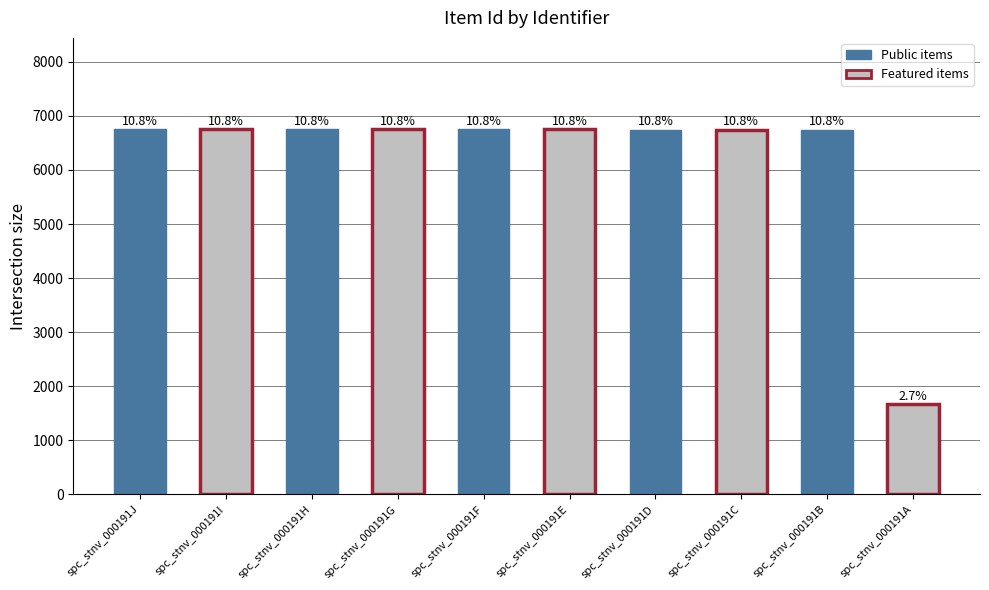

Is it true that the value at spc_stnv_000191E is 6750?

True